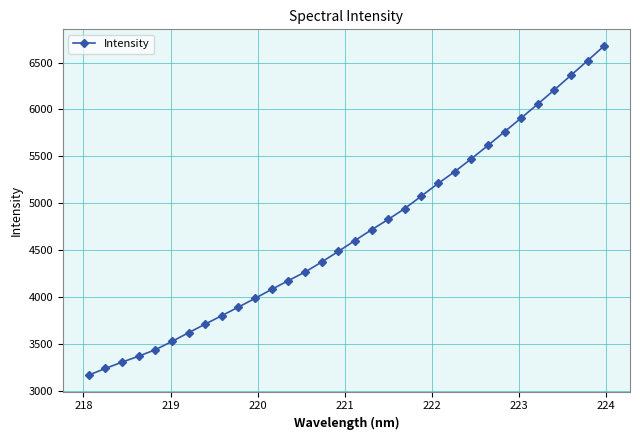

What is the average value?

4681.6